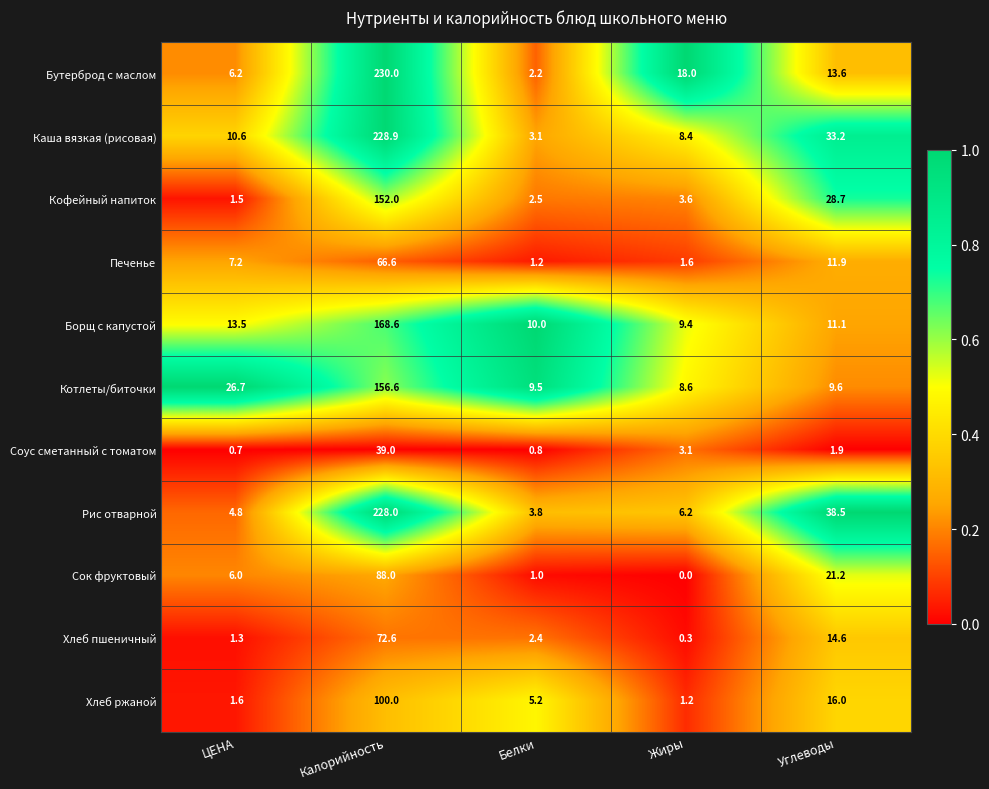

What is the sum of all Хлеб ржаной values?

124.0